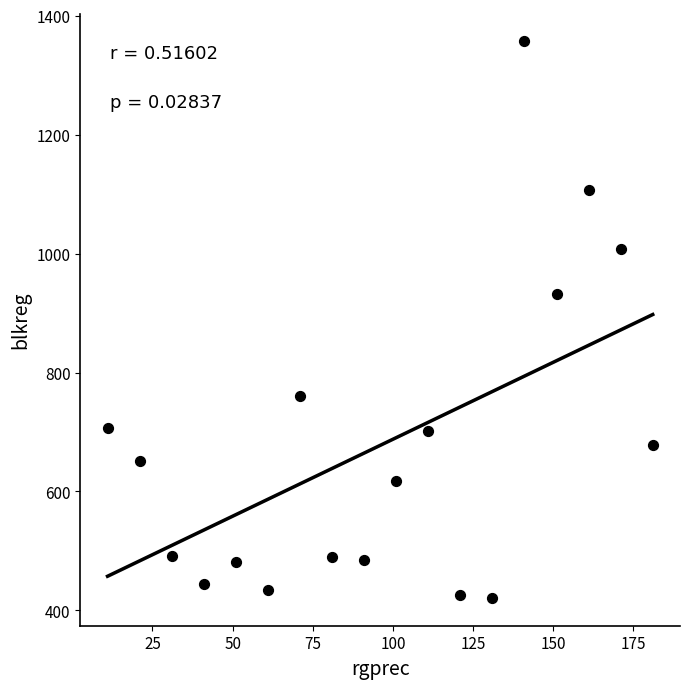

What Y value in the scatter plot is closest to 889?

932